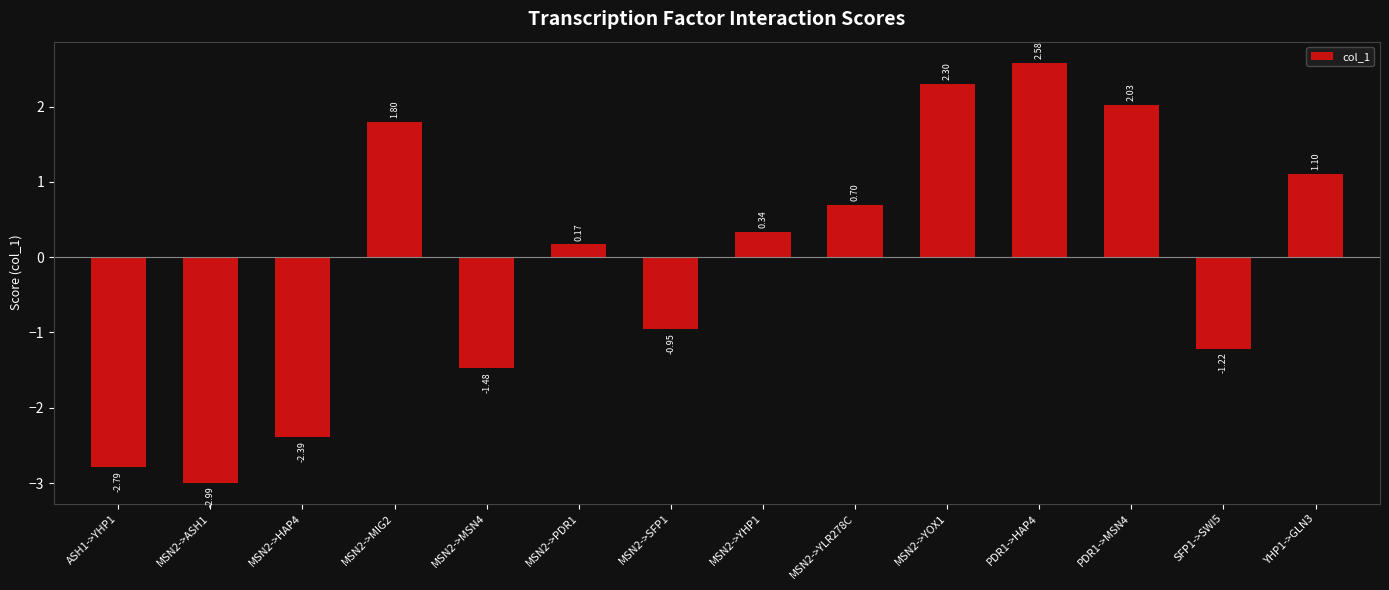

What is the value of the 1st bar from the left?

-2.8